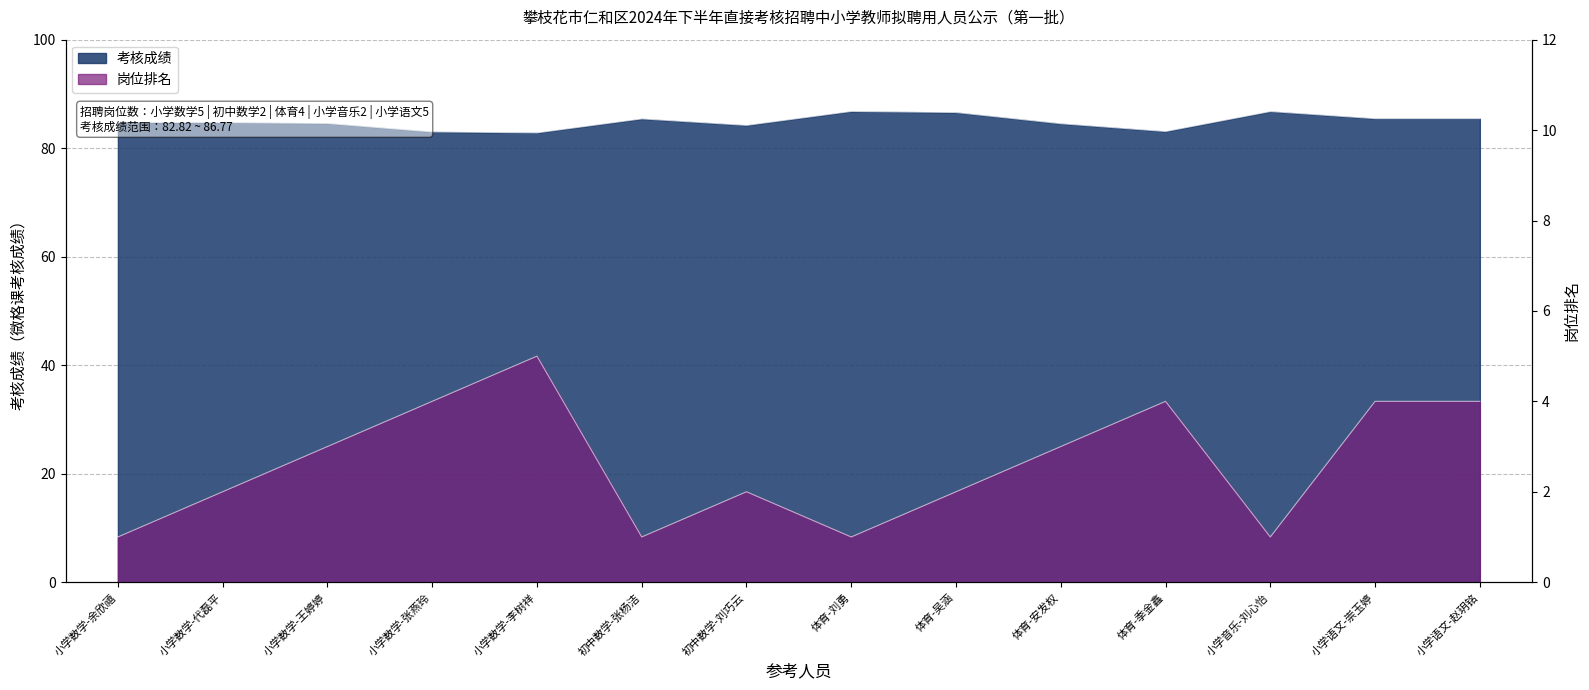

Does the chart display data point markers on the line(s)?

No